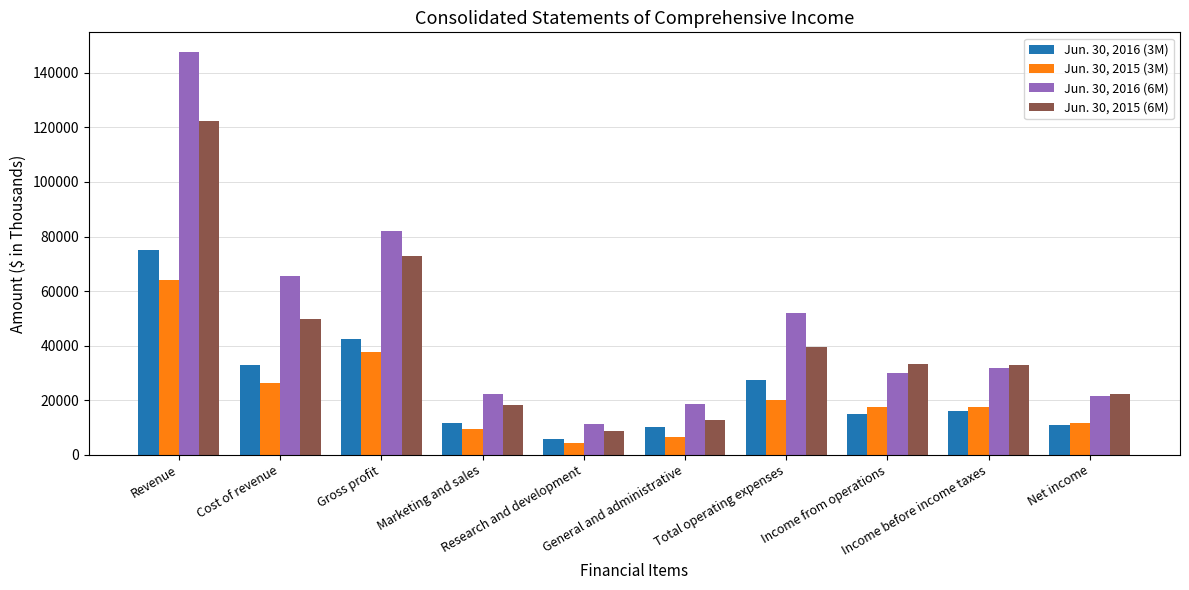

List the series in order of their peak value, highest first.

Jun. 30, 2016 (6M), Jun. 30, 2015 (6M), Jun. 30, 2016 (3M), Jun. 30, 2015 (3M)